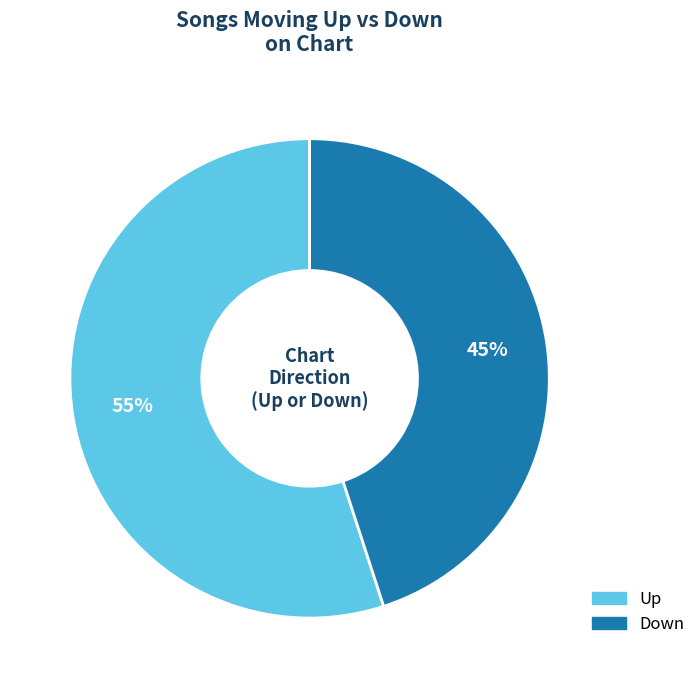

How many segments does this pie chart have?

2